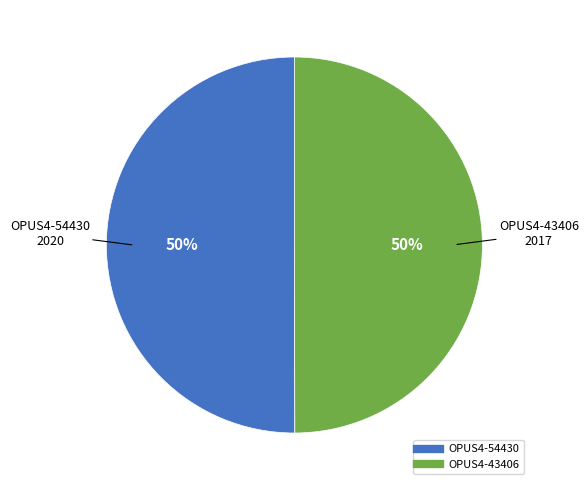

How many segments does this pie chart have?

2